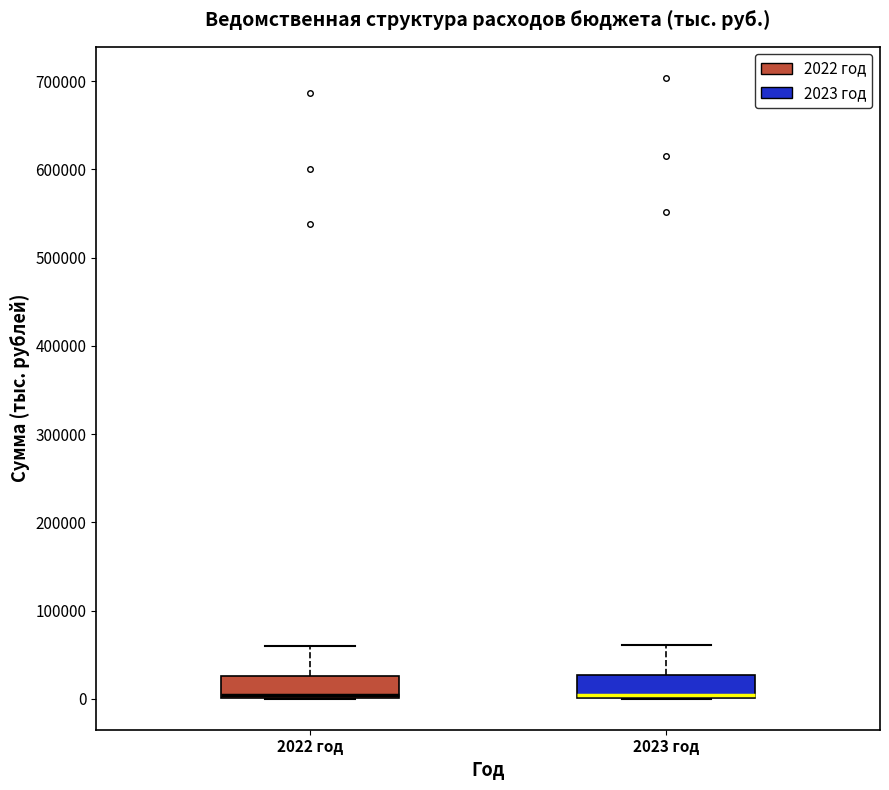

Reading left to right, transcribe this box plot: for each box, give where its median line is, the range the box spans, and where its two whiskers end, as read against the y-axis. The values are not printed on the chart, so give them approximately, as read against the axis.

2022 год: median 0 (just above the box's lower edge), box 0 to 30000, whiskers 0 to 60000
2023 год: median 0 (just above the box's lower edge), box 0 to 30000, whiskers 0 to 60000